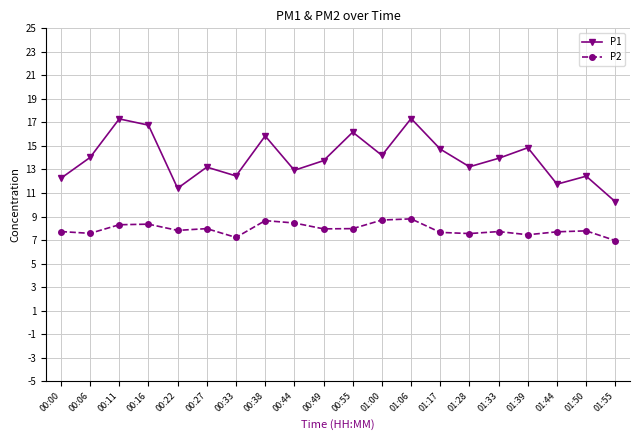

Between 00:55 and 01:50, which series saw the biggest shift?

P1